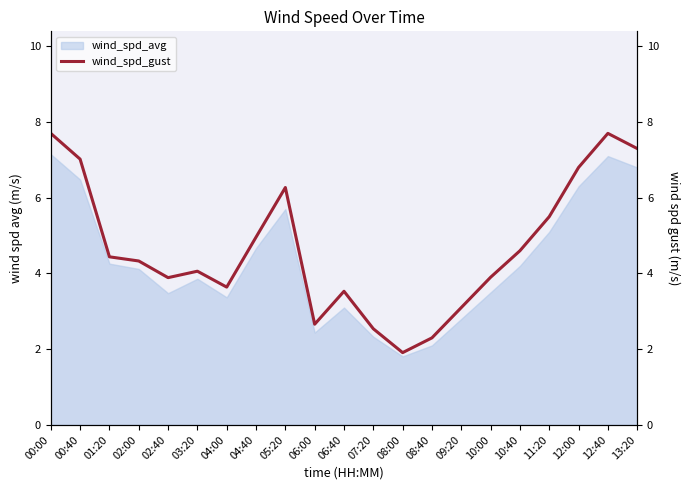

How many interior local peaks (higher than both neighbors) does the data have?

4